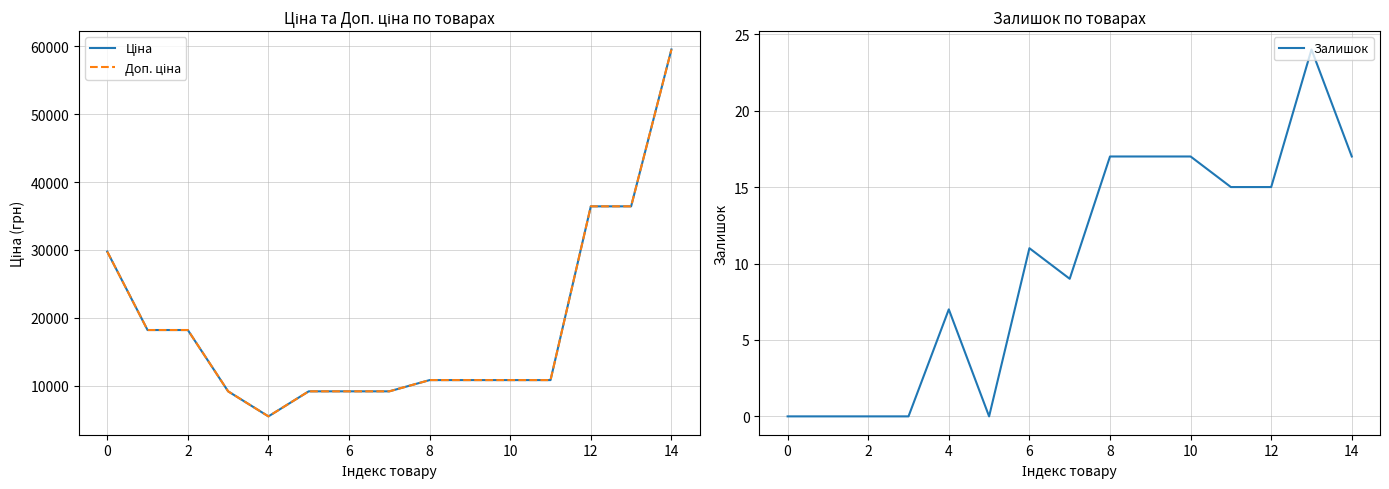

How many interior local valleys does the Ціна series have?

1